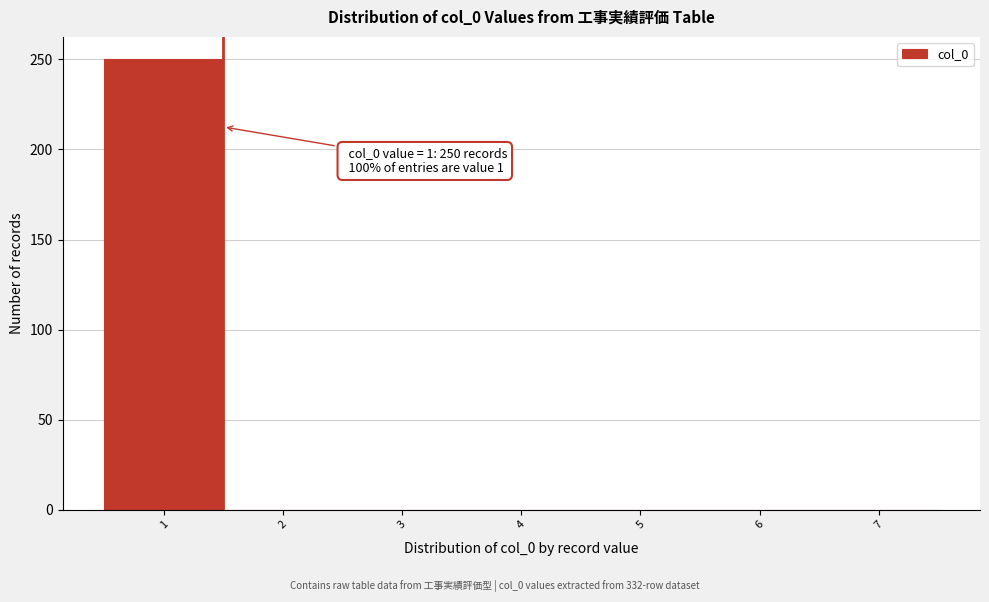

Over which range of the x-axis is the bar tallest?

0.5 to 1.5